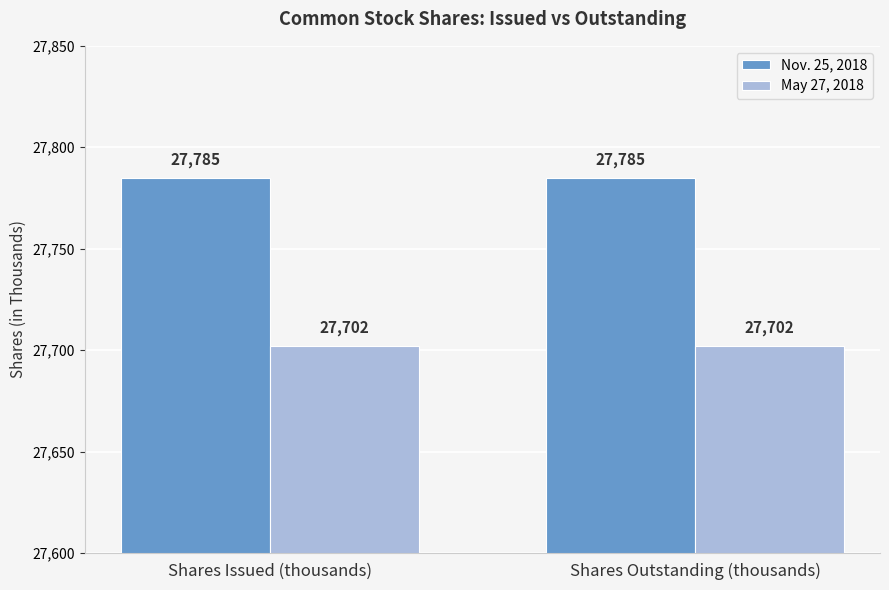

What is the label of the 1st bar from the right?

Shares Outstanding (thousands)